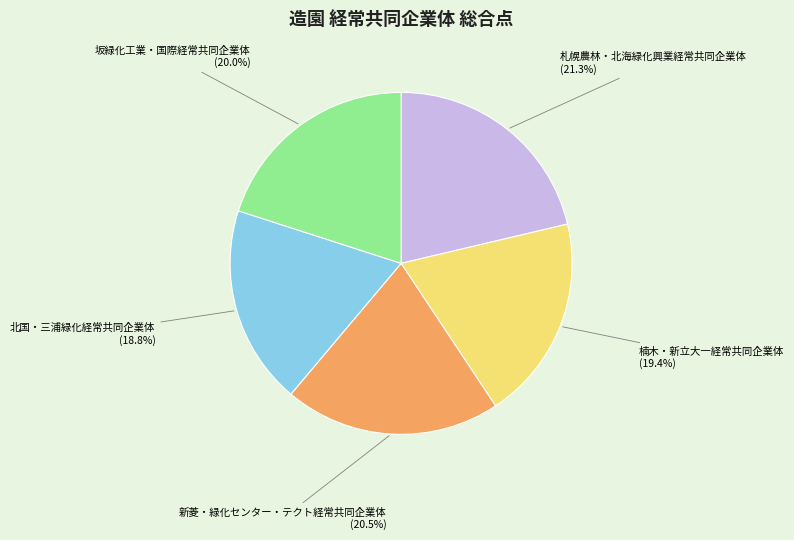

Which has a higher value, 札幌農林・北海緑化興業経常共同企業体 or 新菱・緑化センター・テクト経常共同企業体?

札幌農林・北海緑化興業経常共同企業体